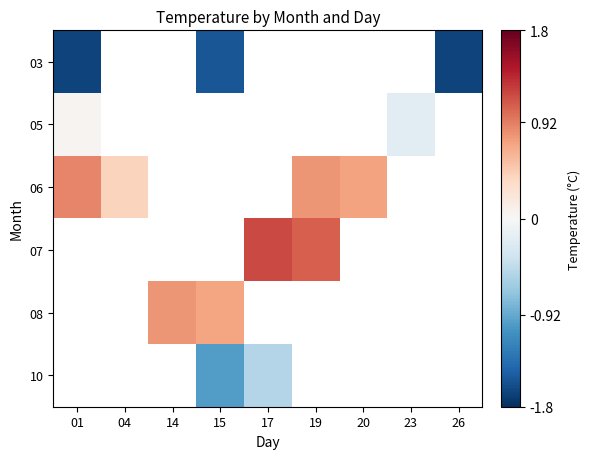

Which category has the lowest value across all series?

01